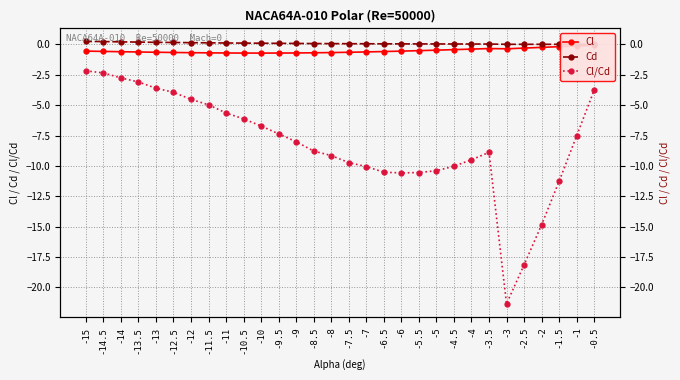

What is the label of the 19th point from the left?

-6